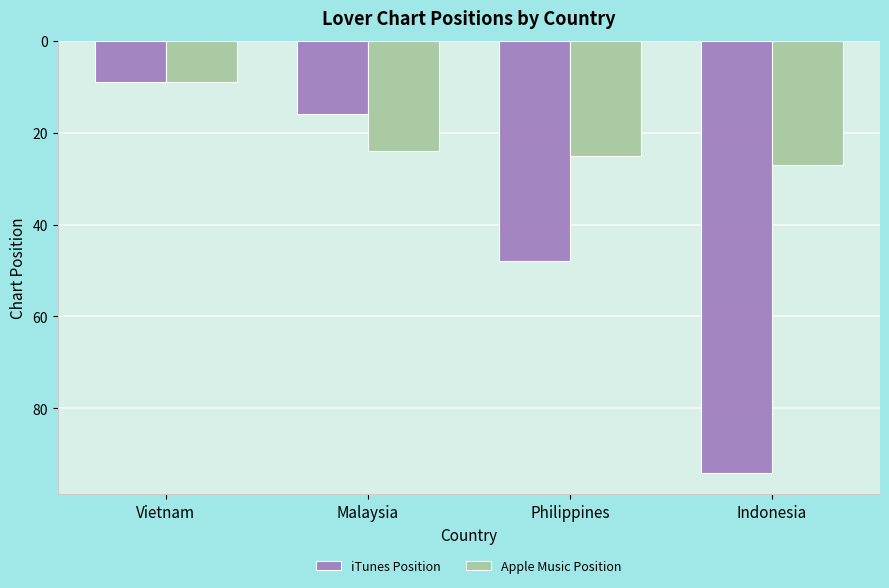

What are all the series names shown in the legend?

iTunes Position, Apple Music Position